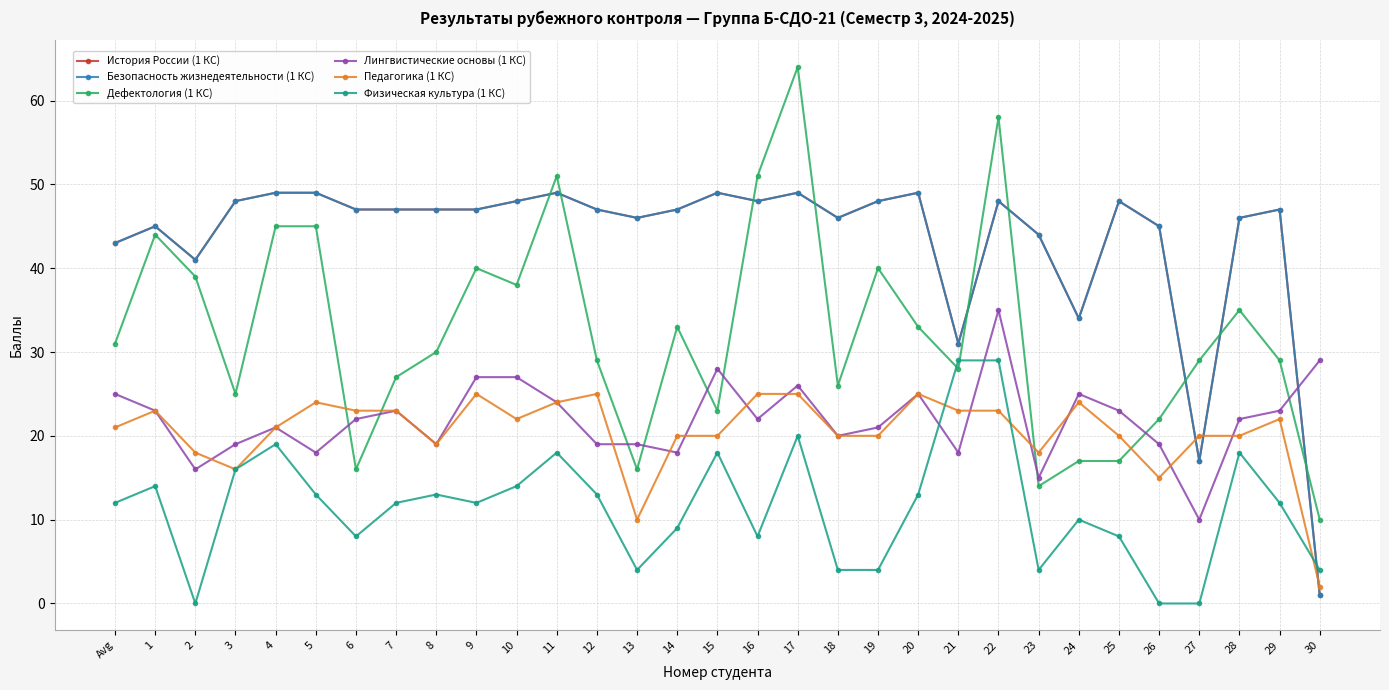

Does the chart have visible grid lines?

Yes